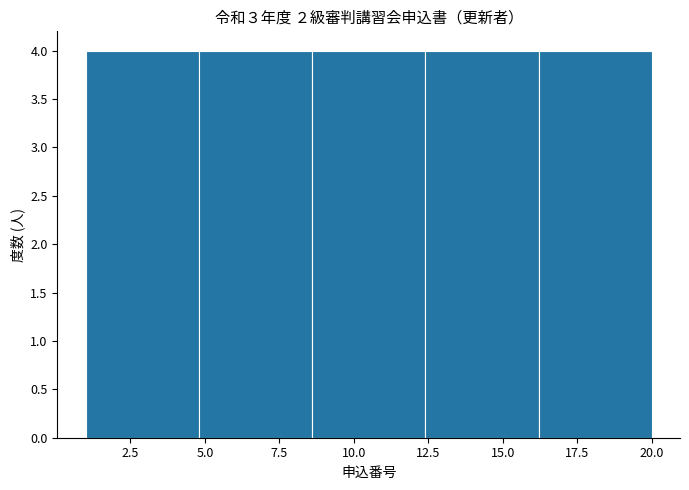

What is the height of the bar covering 12.4 to 16.2 on the x-axis? Neither the bar edges nor the heights are printed on the chart, so give them approximately, as read against the axes.

4